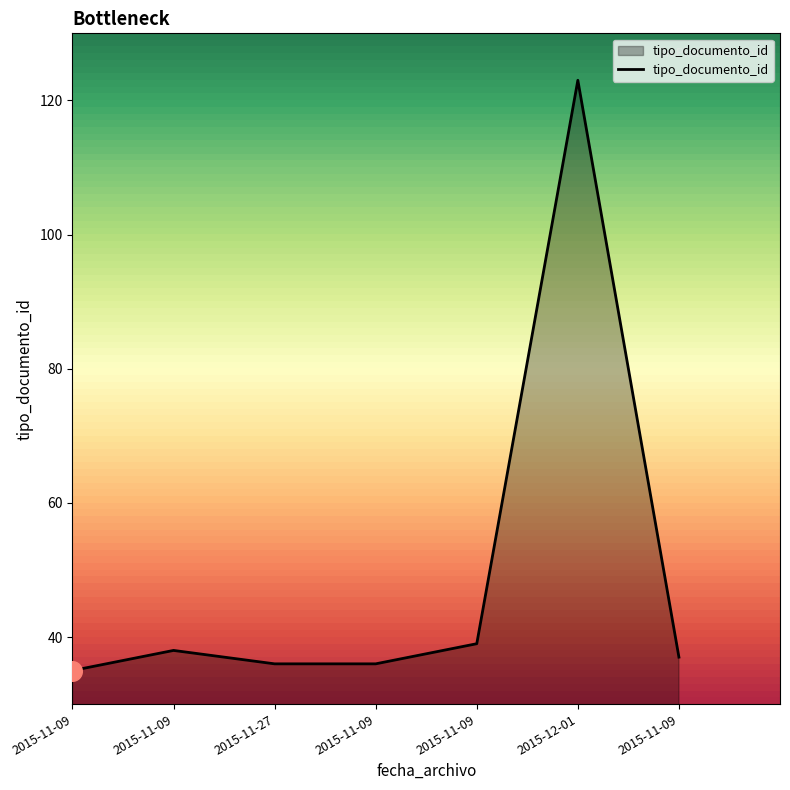

What is the change in value from 2015-11-09 to 2015-11-27?

-2